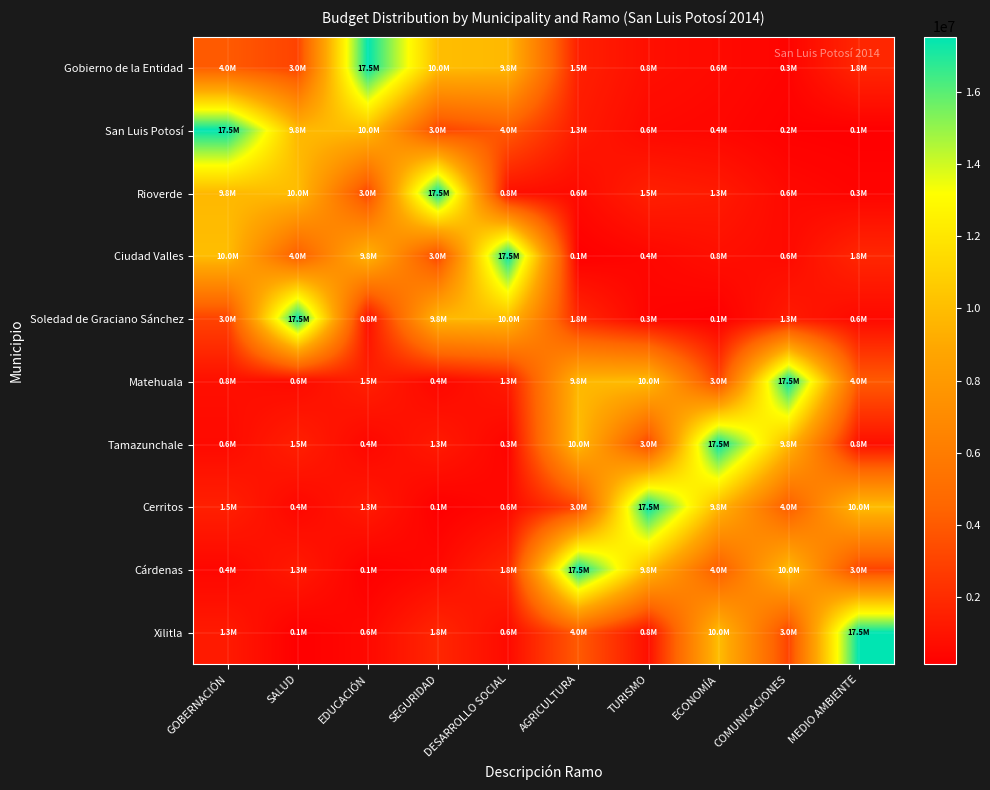

Between DESARROLLO SOCIAL and COMUNICACIONES, which series saw the biggest shift?

Ciudad Valles